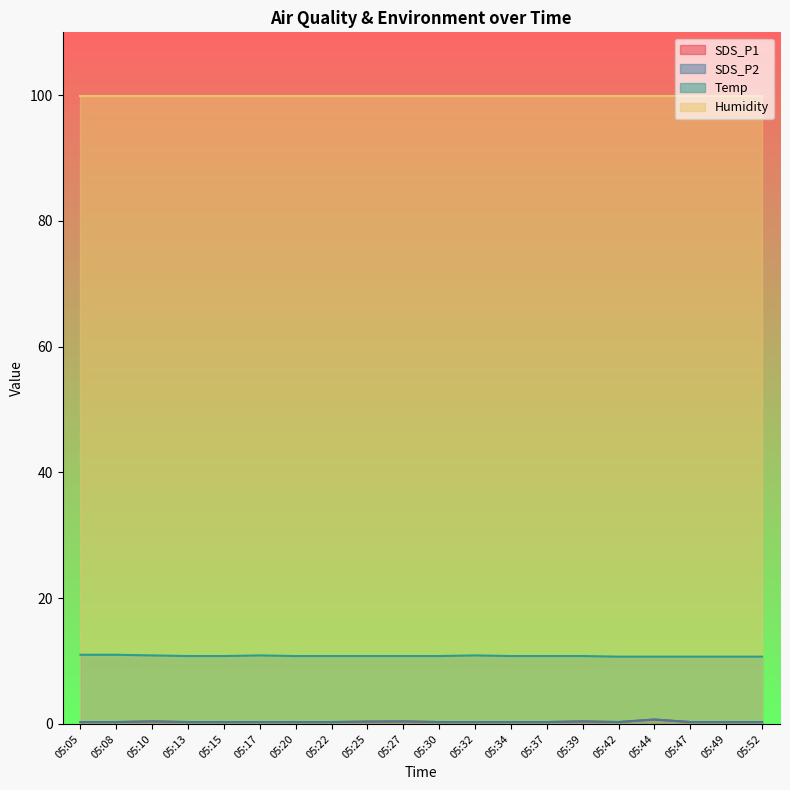

Which has a higher value, 05:05 or 05:49?

05:05